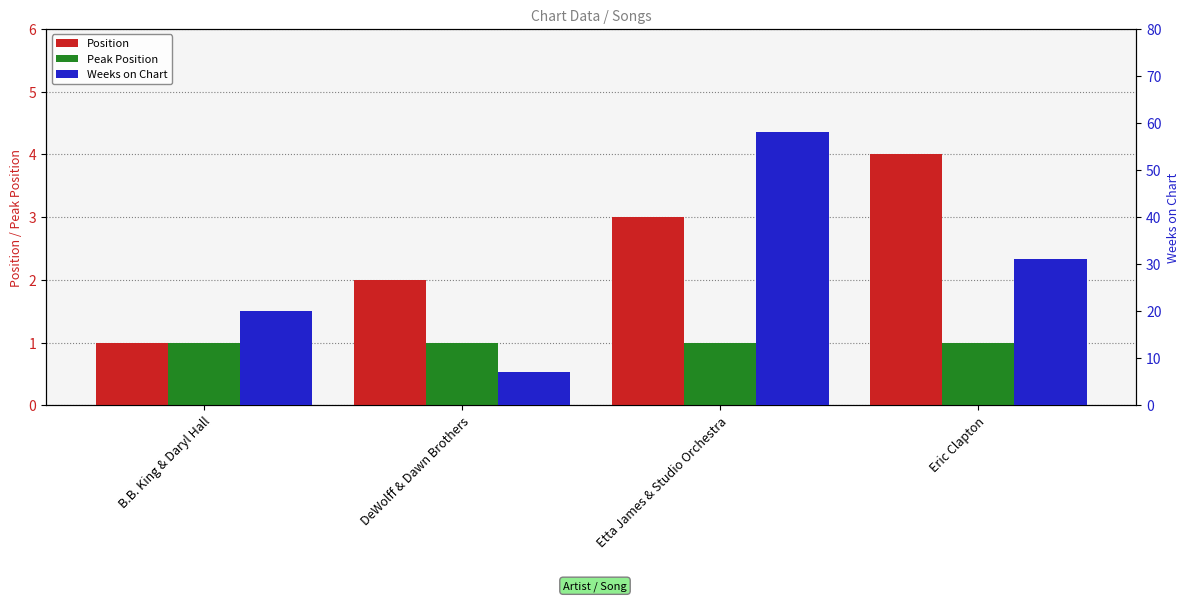

Is it true that Peak Position equals 2 at Eric Clapton?

False